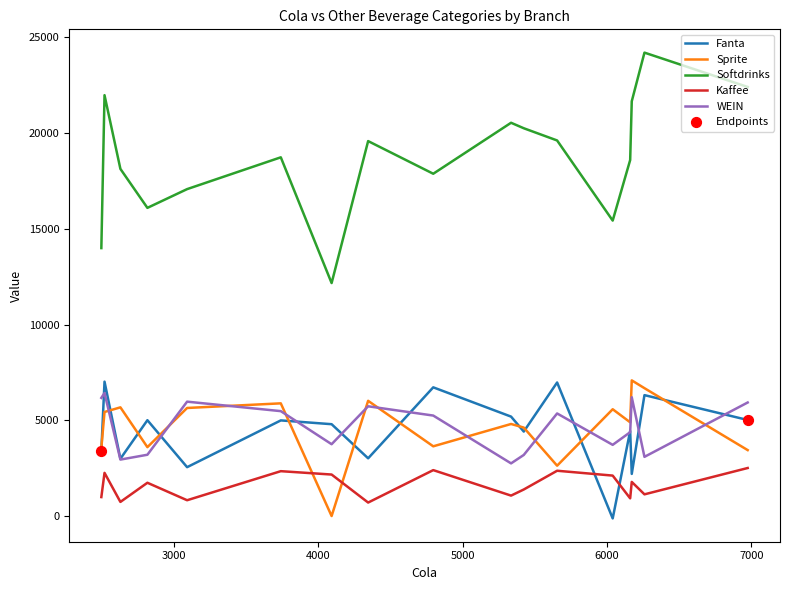

Which series has the largest range (max minus min)?

Softdrinks